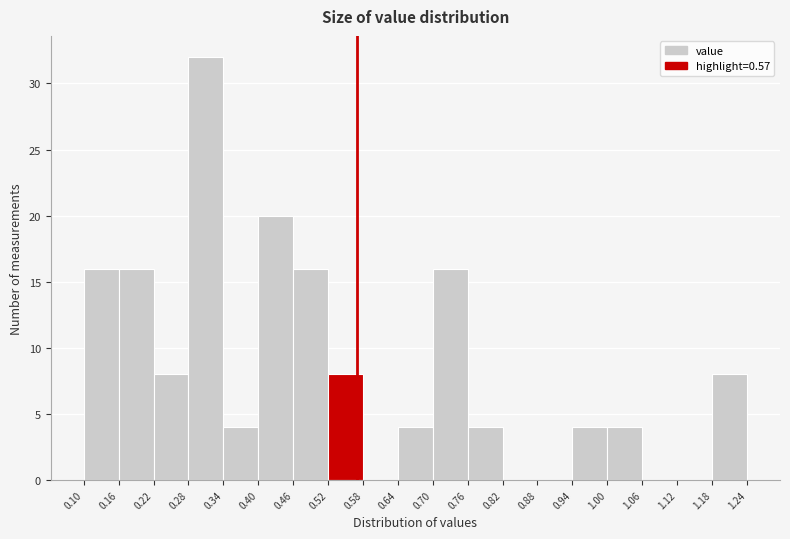

Reading left to right, list every bar in this chart as the range it spans on the x-axis followed by its height. The values are not printed on the chart, so give them approximately, as read against the axis.

0.10 to 0.16: 16
0.16 to 0.22: 16
0.22 to 0.28: 8
0.28 to 0.34: 32
0.34 to 0.40: 4
0.40 to 0.46: 20
0.46 to 0.52: 16
0.52 to 0.58: 8
0.58 to 0.64: 0
0.64 to 0.70: 4
0.70 to 0.76: 16
0.76 to 0.82: 4
0.82 to 0.88: 0
0.88 to 0.94: 0
0.94 to 1.00: 4
1.00 to 1.06: 4
1.06 to 1.12: 0
1.12 to 1.18: 0
1.18 to 1.24: 8